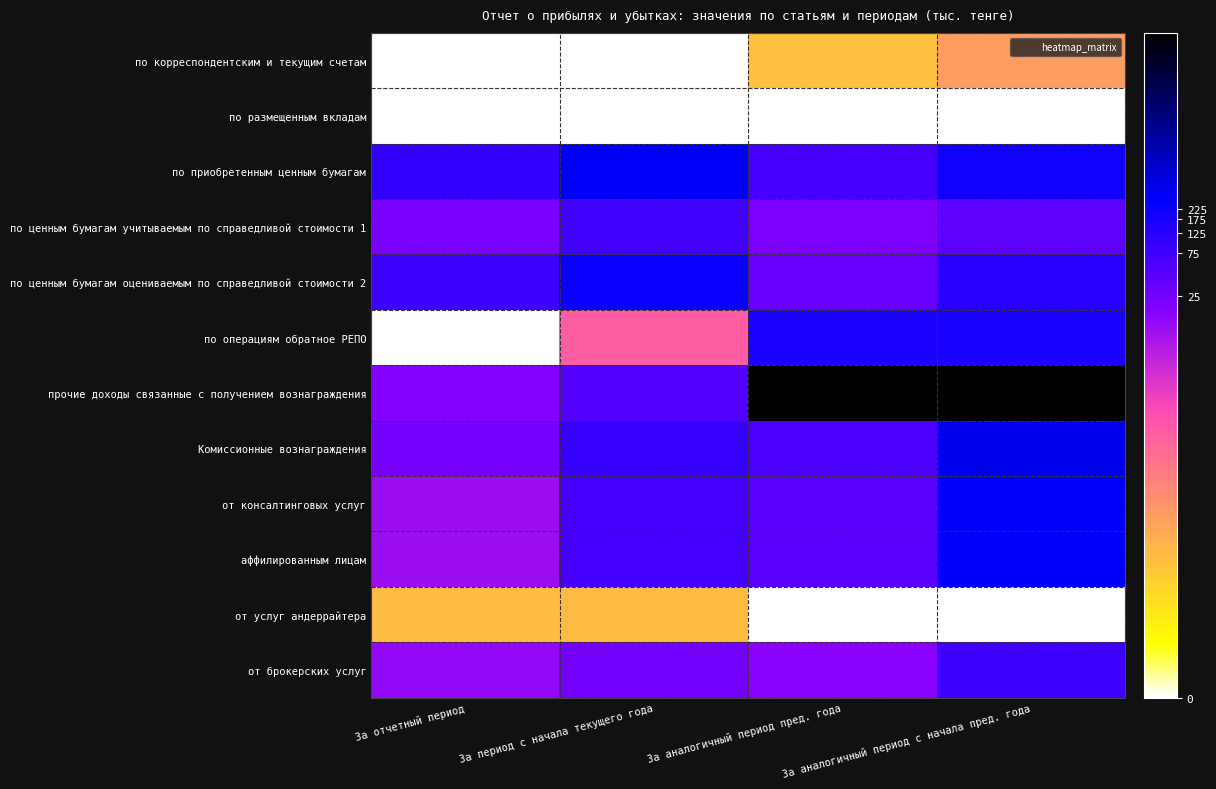

Rank the series at За отчетный период from highest to lowest value.

по приобретенным ценным бумагам, по ценным бумагам оцениваемым по справедливой стоимости 2, Комиссионные вознаграждения, по ценным бумагам учитываемым по справедливой стоимости 1, прочие доходы связанные с получением вознаграждения, от брокерских услуг, от консалтинговых услуг, аффилированным лицам, от услуг андеррайтера, по корреспондентским и текущим счетам, по размещенным вкладам, по операциям обратное РЕПО